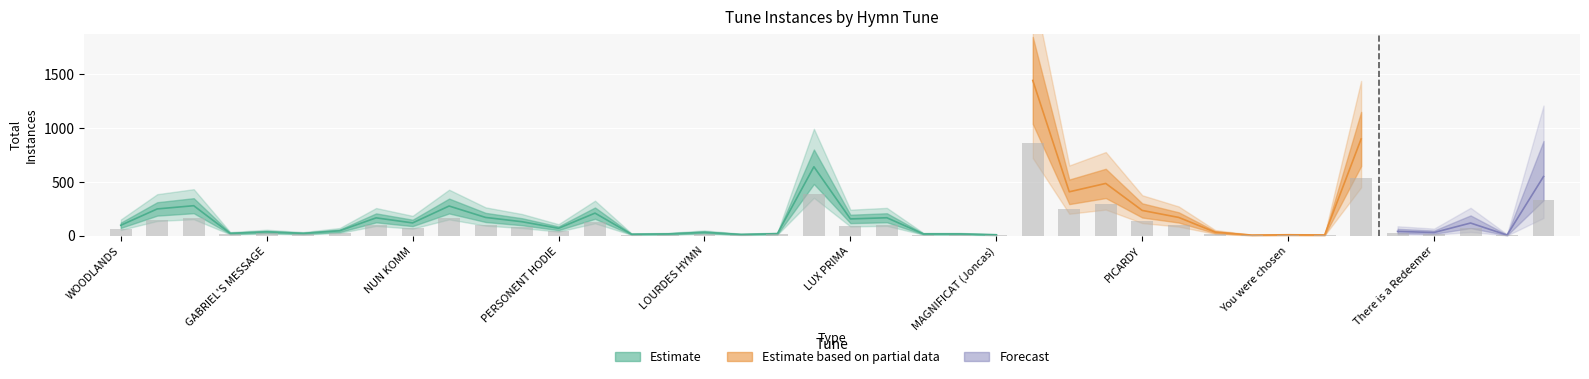

At which category does the chart reach its peak across all series?

DUKE STREET